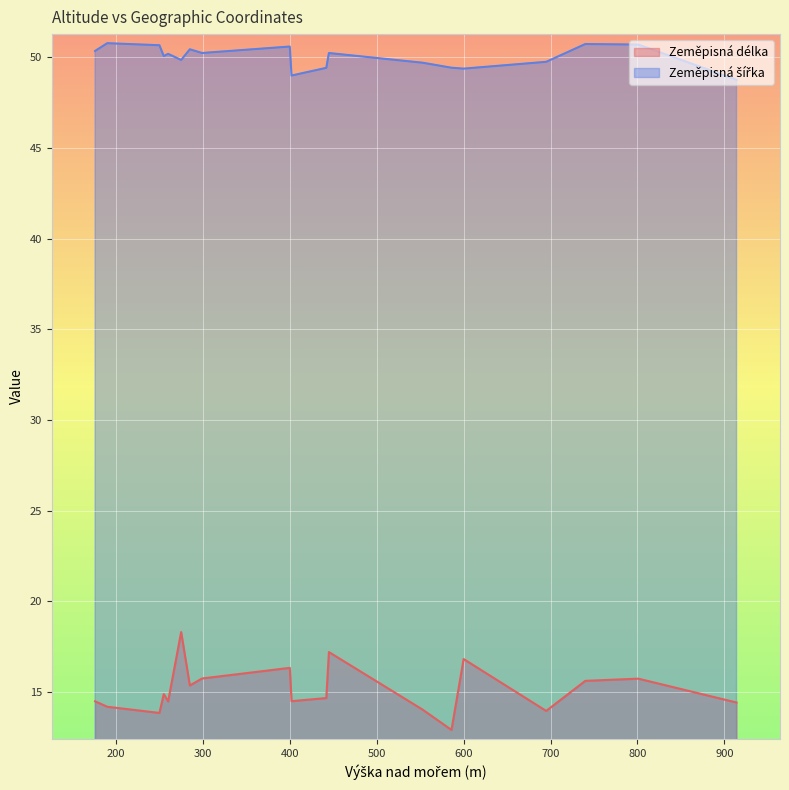

What is the sum of the Zeměpisná šířka values at 586 and 255?

99.5